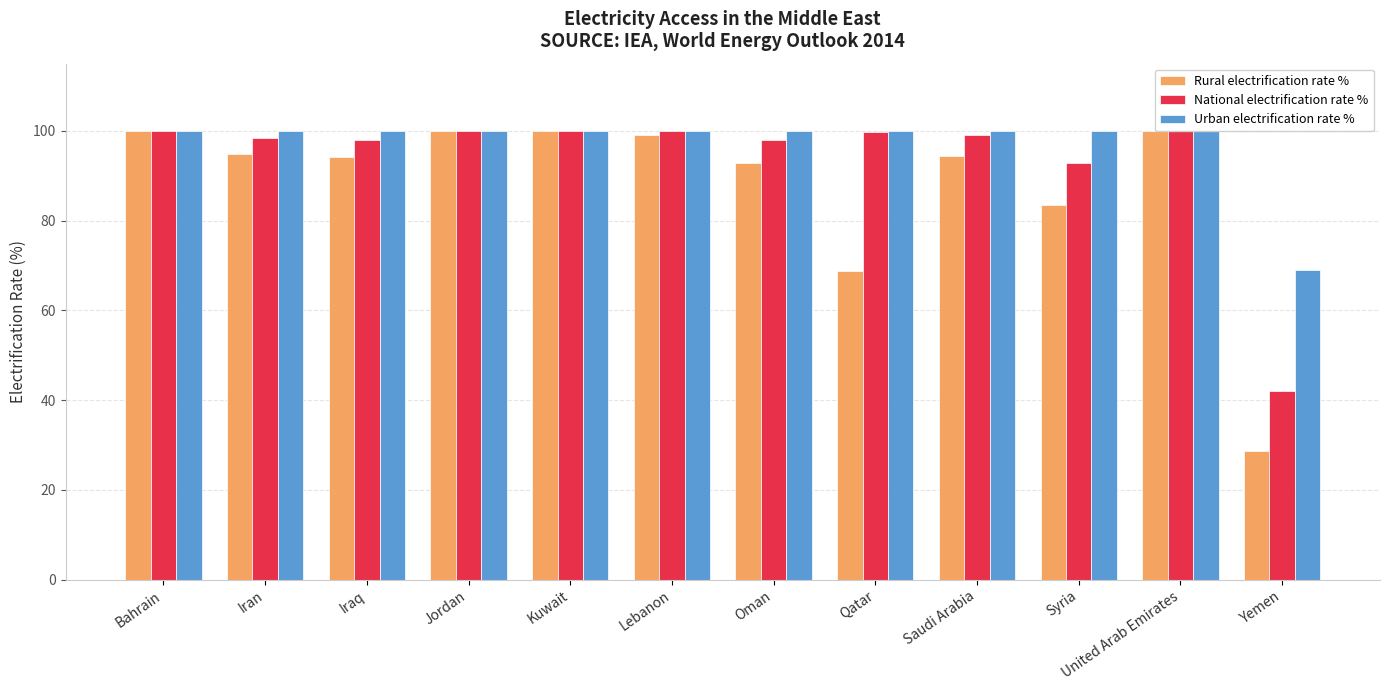

What is the difference between the second highest and minimum values in the National electrification rate % series?

58.0